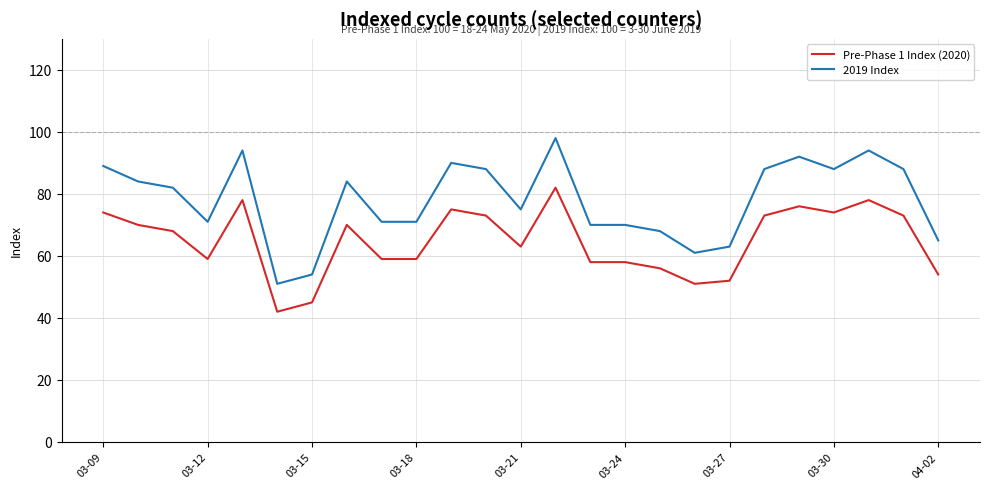

Which series has the largest total across all categories?

2019 Index